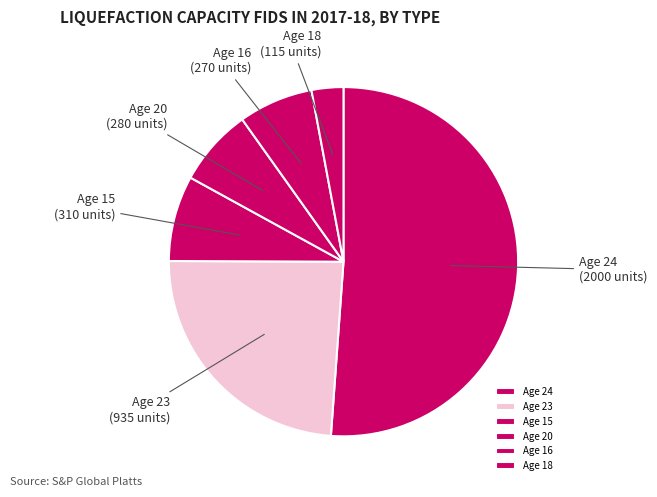

Between Age 20 and Age 15, which is larger?

Age 15